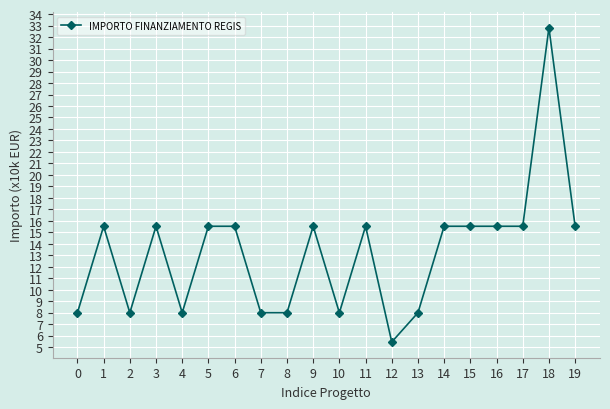

What is the ratio of the value at 1 to the value at 19?

1.0